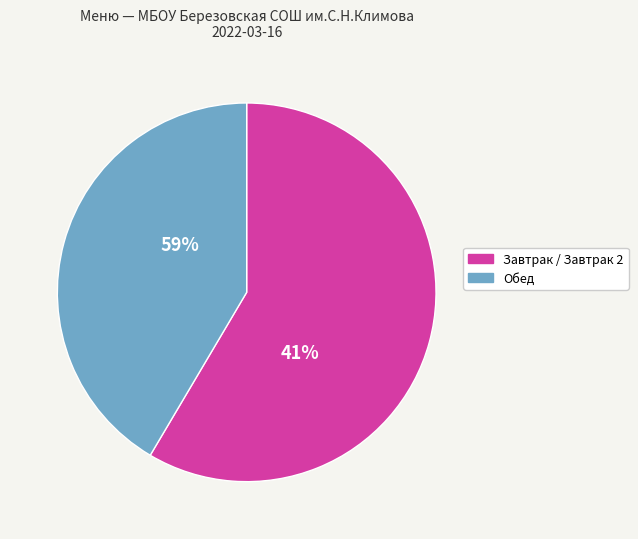

Is it true that Салат из свеклы is 10% of the pie?

False